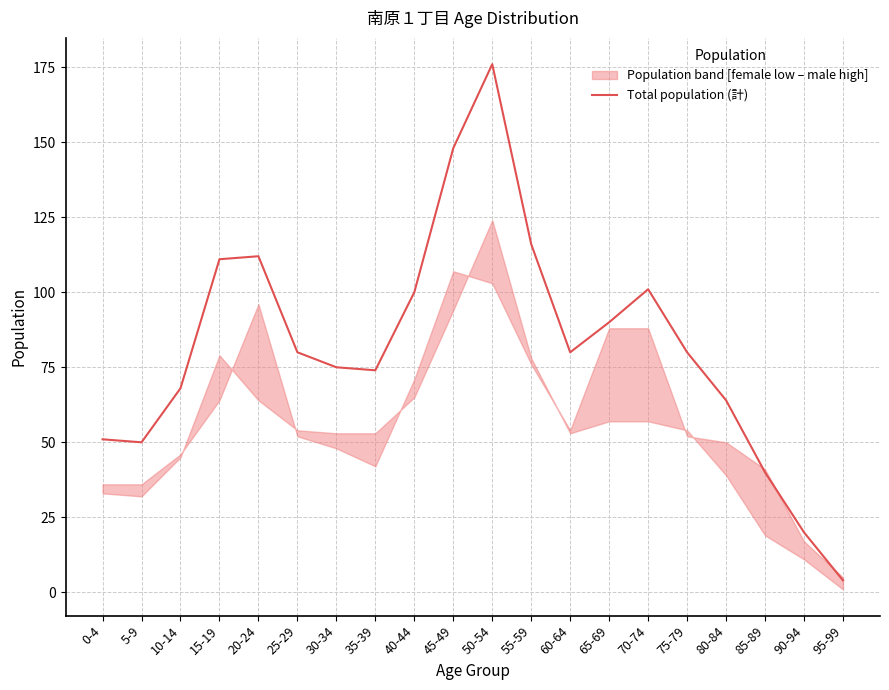

The value at 70-74 is 101. True or false?

True